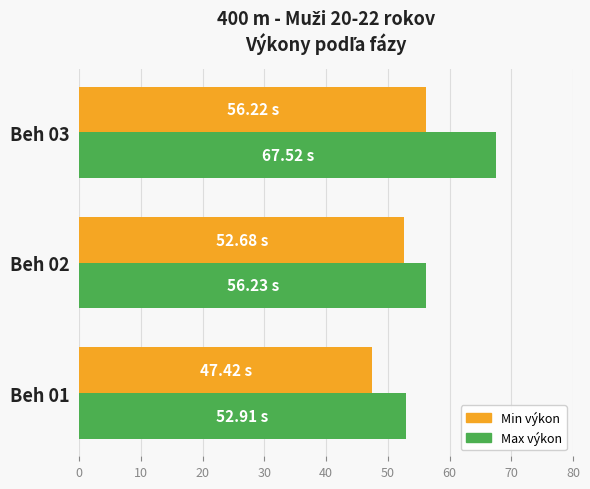

Which series has the largest range (max minus min)?

Max výkon